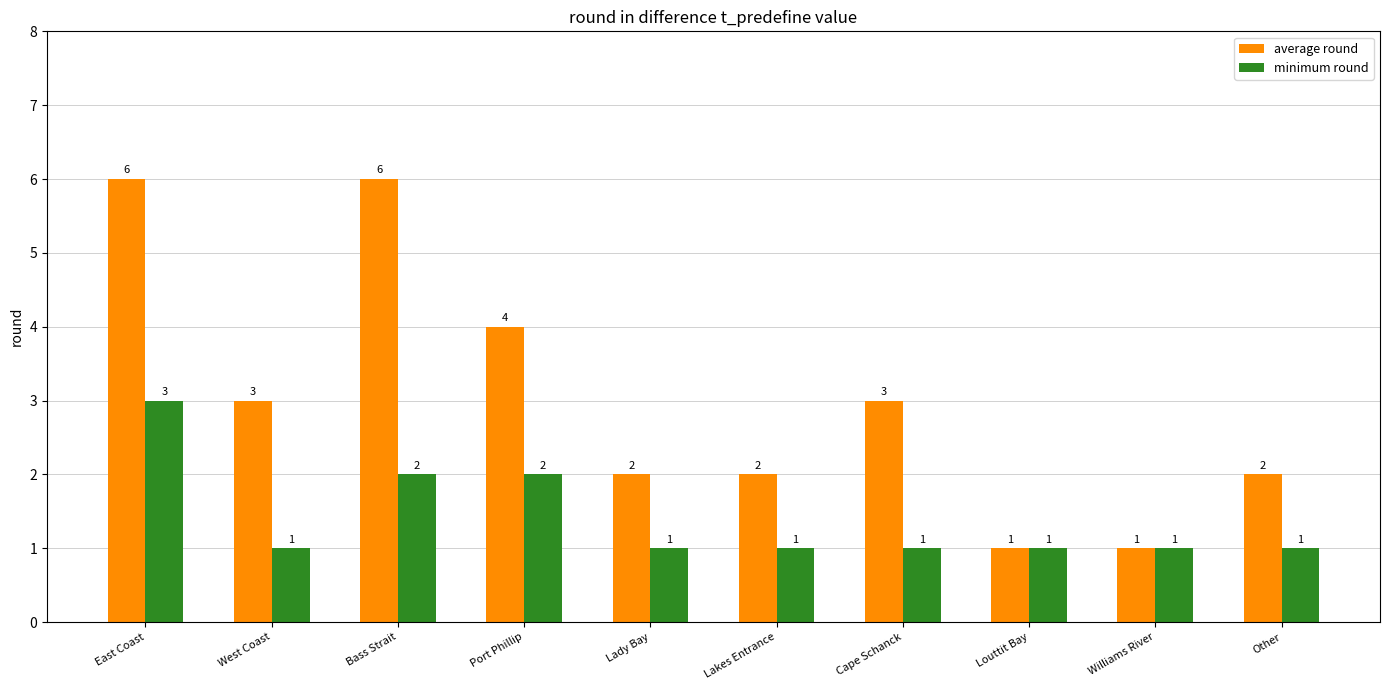

Reading left to right, list all the values displayed in this chart.

average round: 6	3	6	4	2	2	3	1	1	2
minimum round: 3	1	2	2	1	1	1	1	1	1